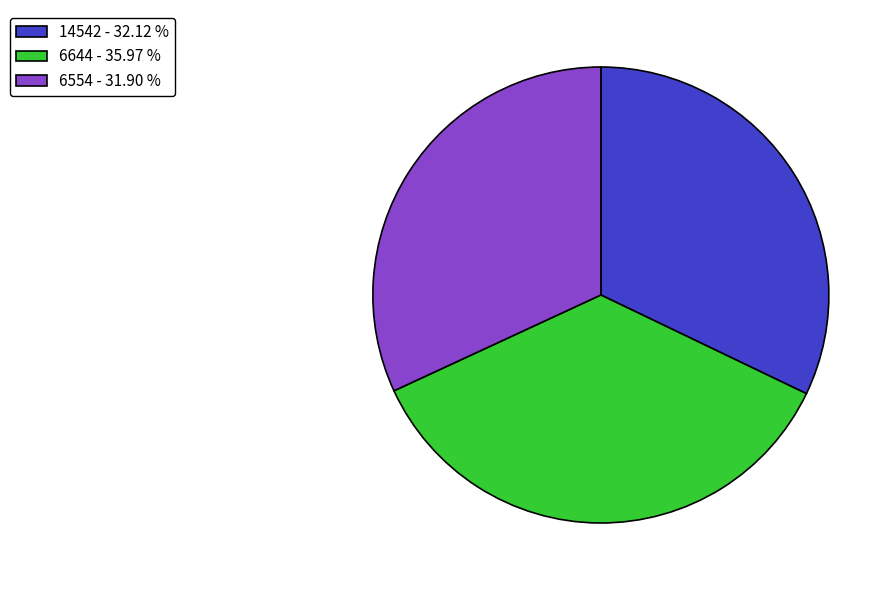

How many slices are in this pie chart?

3